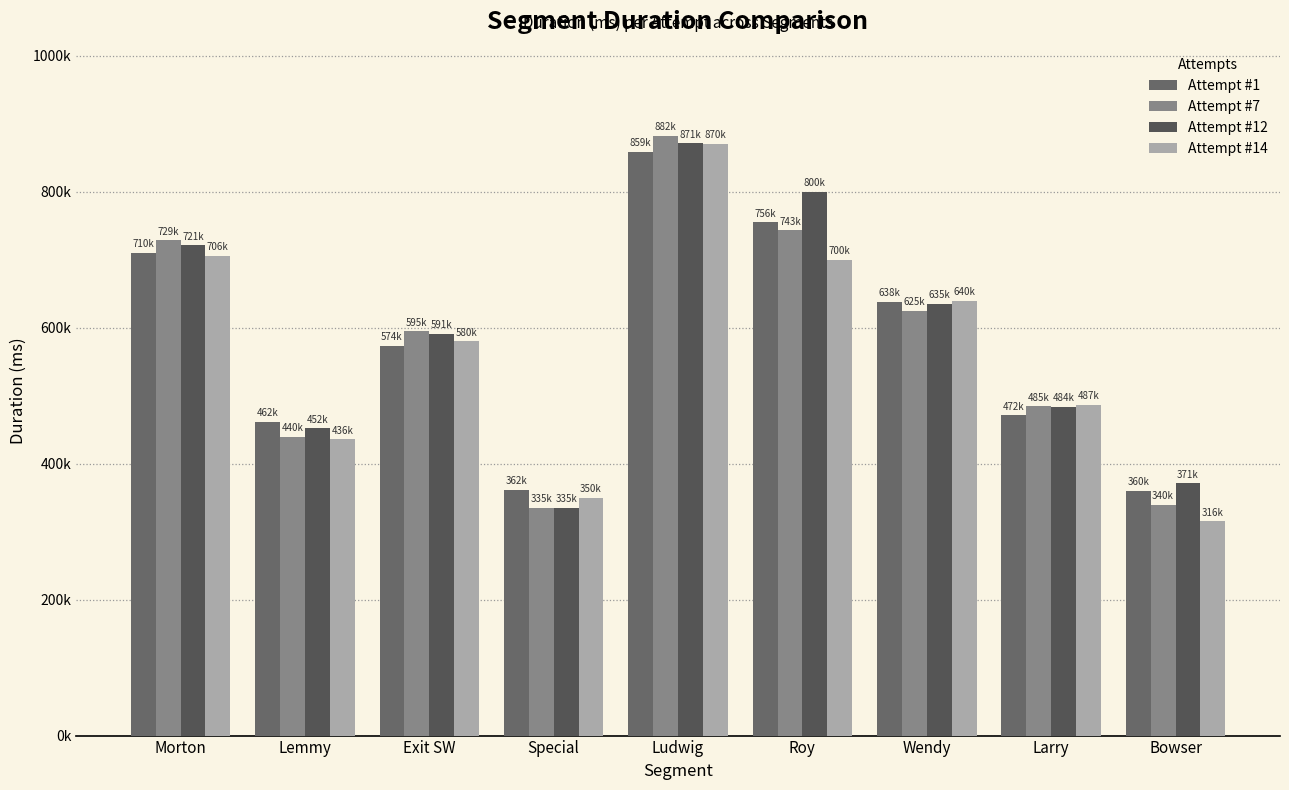

Are the bars horizontal?

No